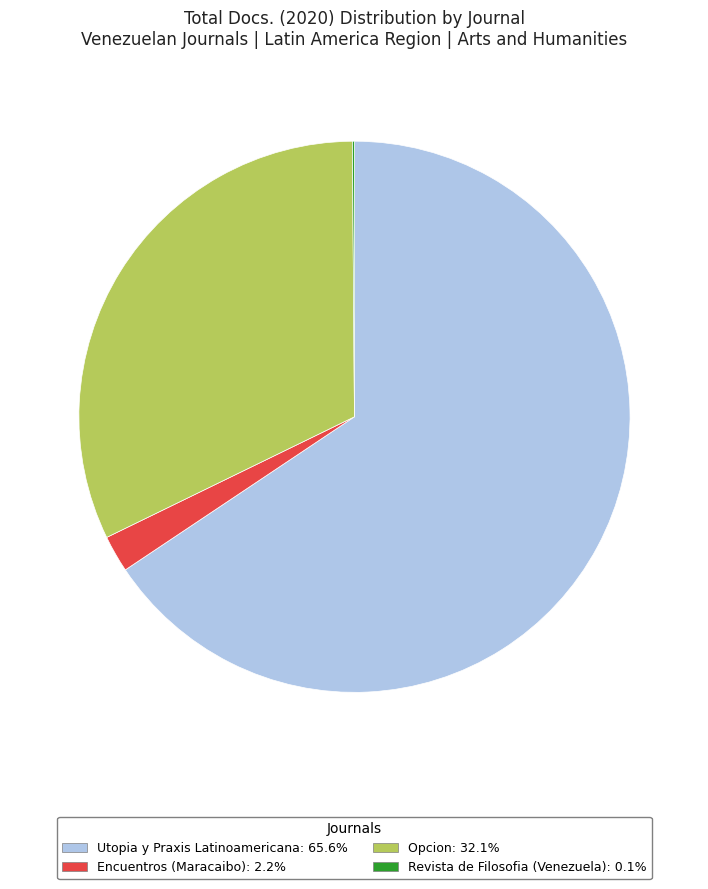

Is the sum of Utopia y Praxis Latinoamericana: 65.6% and Encuentros (Maracaibo): 2.2% greater than half?

Yes